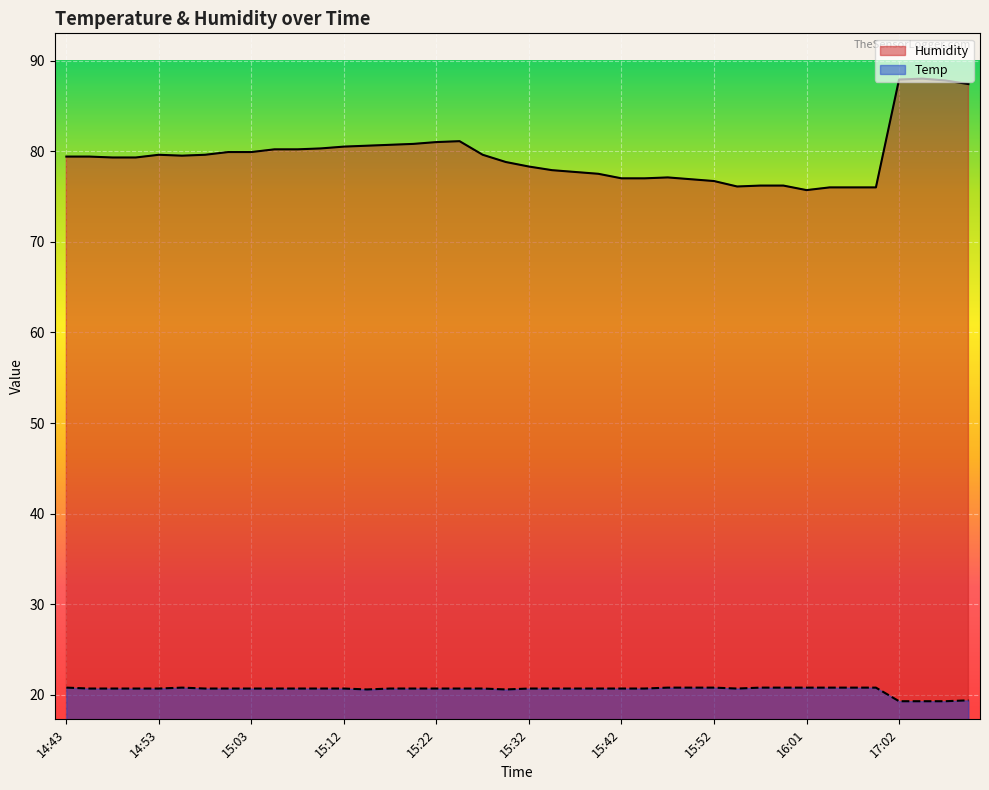

What is the average value of the Humidity series?

79.5